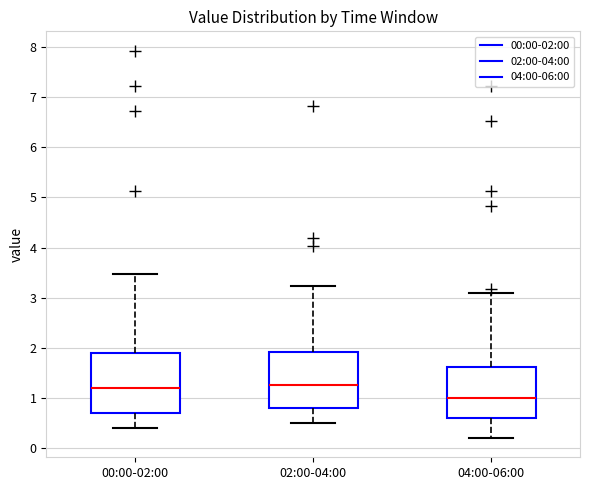

Reading left to right, transcribe this box plot: for each box, give where its median line is, the range the box spans, and where its two whiskers end, as read against the y-axis. The values are not printed on the chart, so give them approximately, as read against the axis.

00:00-02:00: median 1.2, box 0.7 to 1.9, whiskers 0.4 to 3.5
02:00-04:00: median 1.3, box 0.8 to 1.9, whiskers 0.5 to 3.2
04:00-06:00: median 1.0, box 0.6 to 1.6, whiskers 0.2 to 3.1